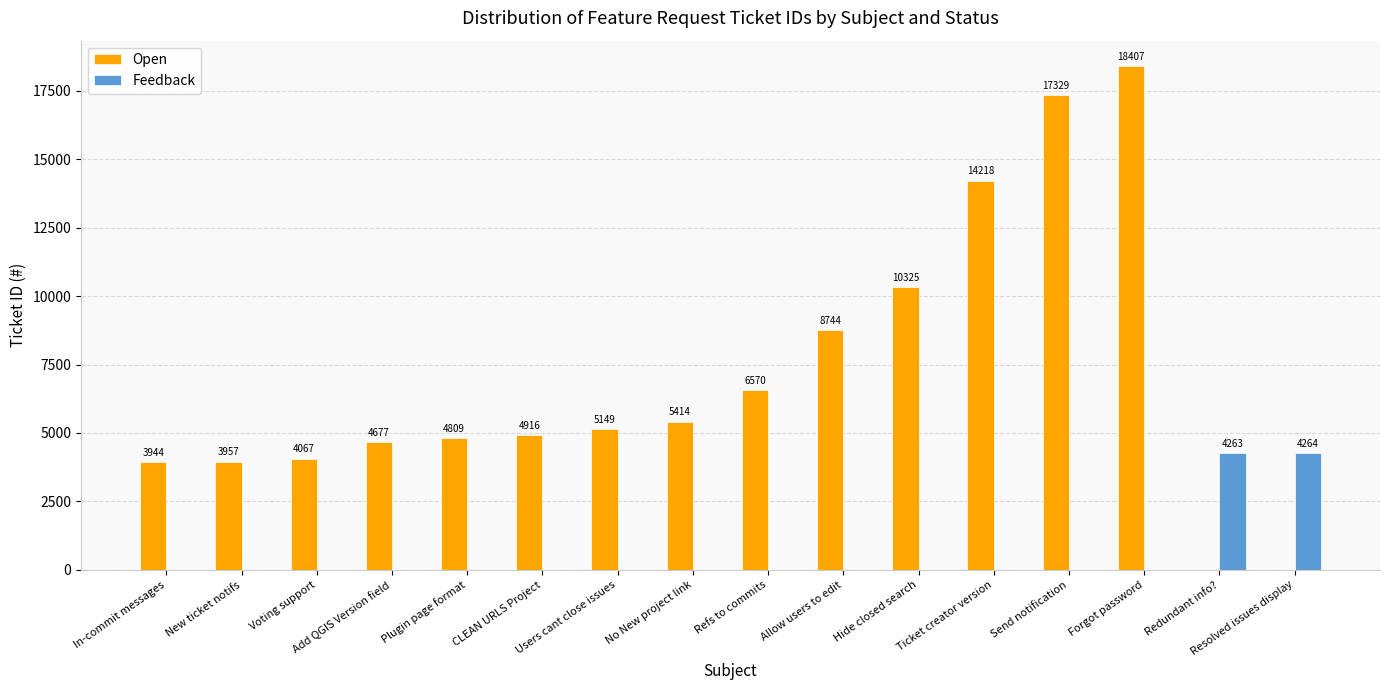

Which series has the widest spread of values?

Open